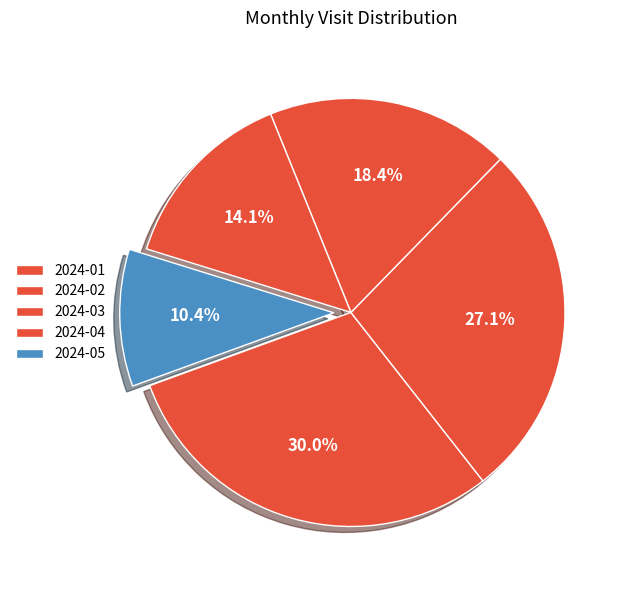

How many slices are in this pie chart?

5